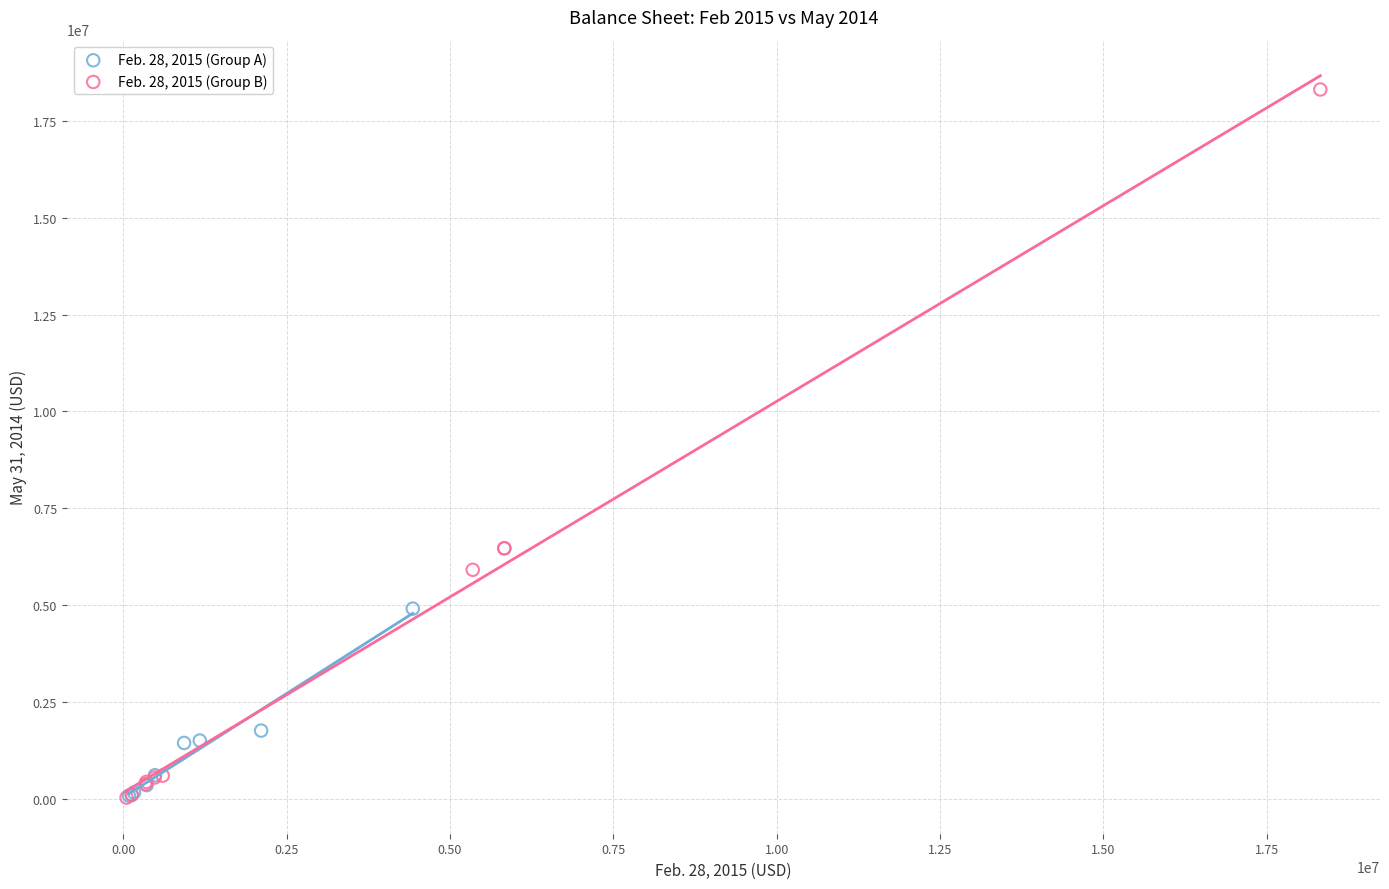

Which series has the widest spread of Y values?

Feb. 28, 2015 (Group B)